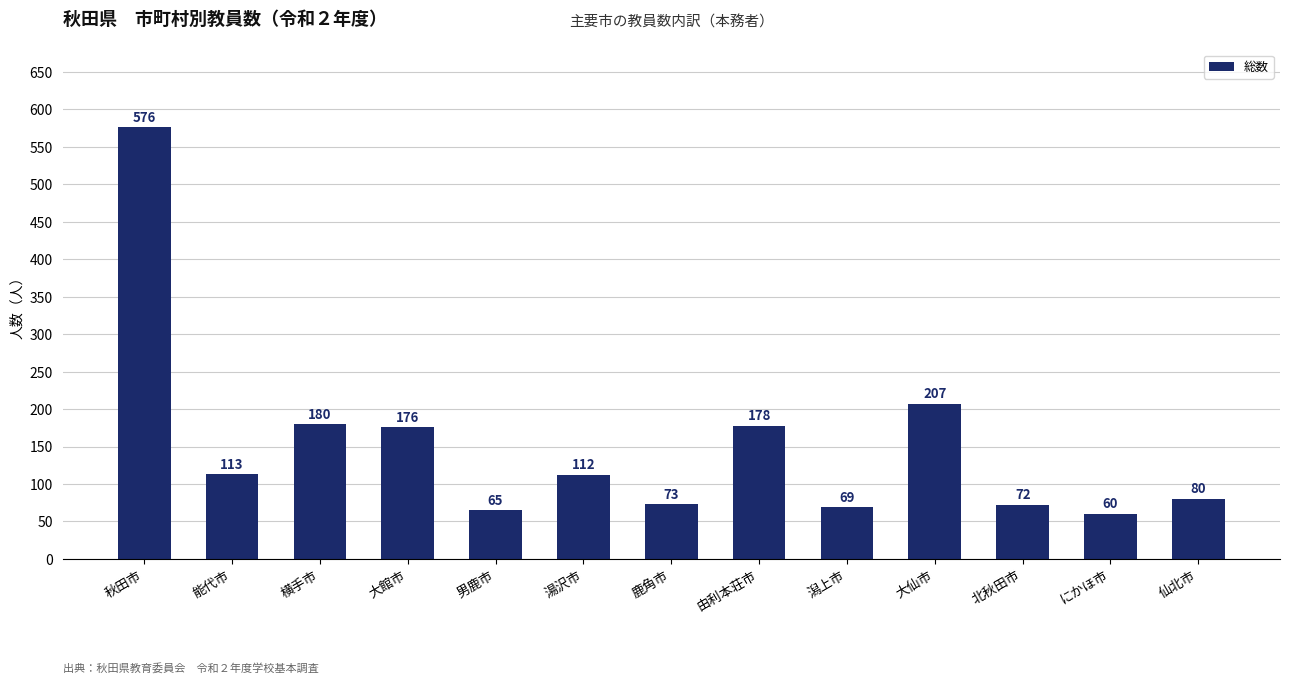

How many bars are there in total?

13